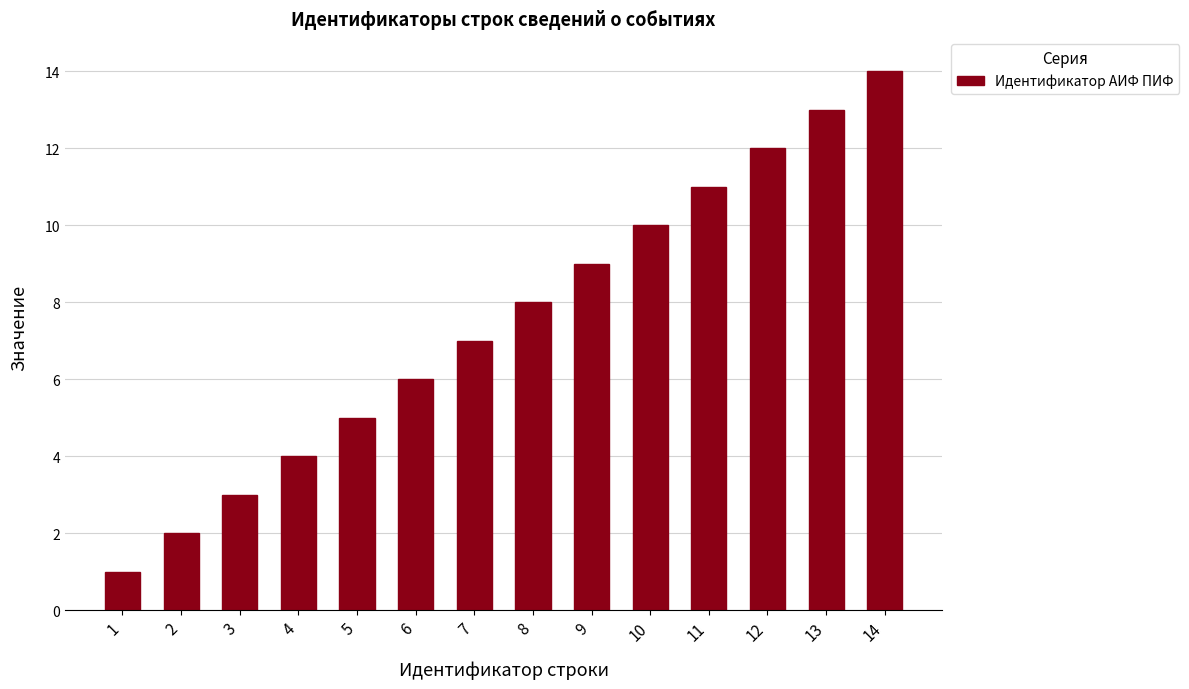

True or false: the data shows 7 at 7.

True